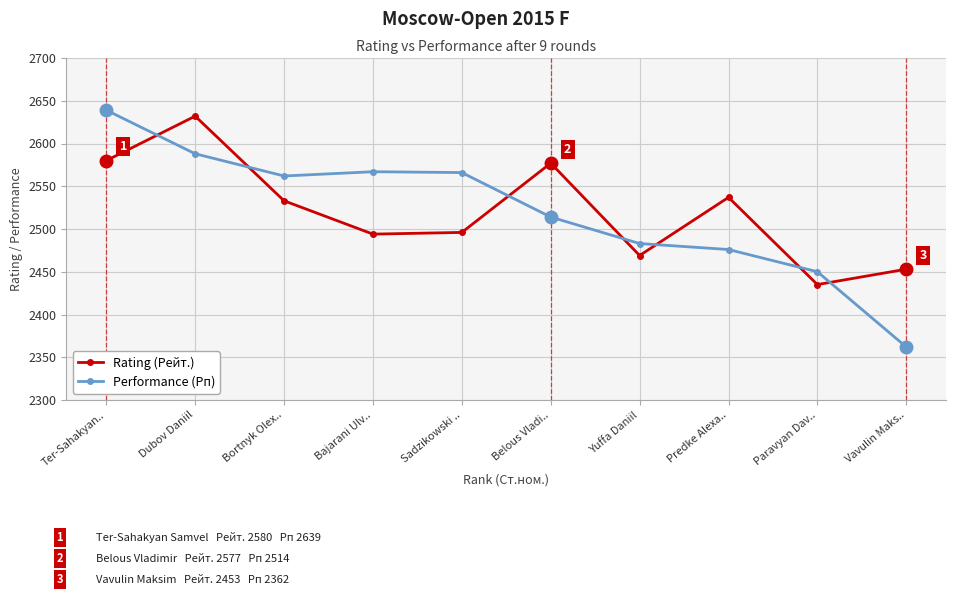

Which series has the widest spread of values?

Performance (Рп)